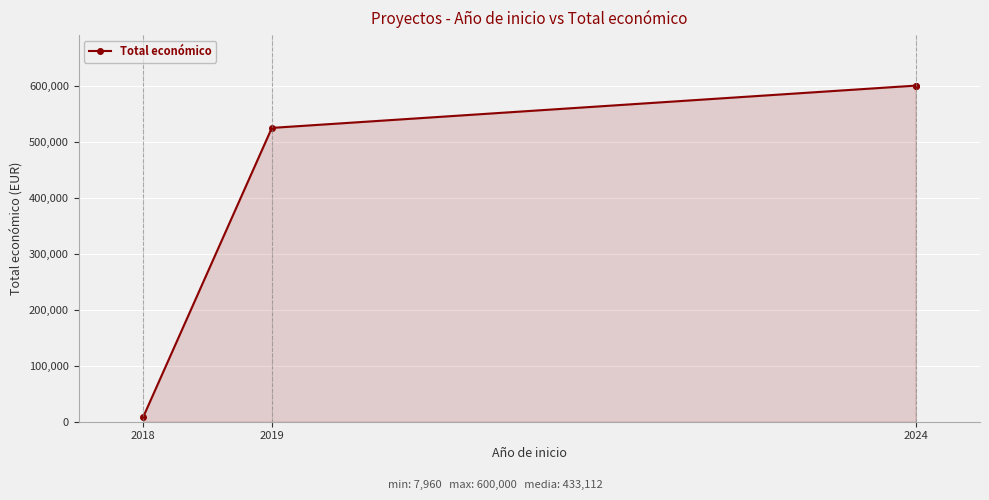

The chart shows a value of 7960 at 2018. True or false?

True